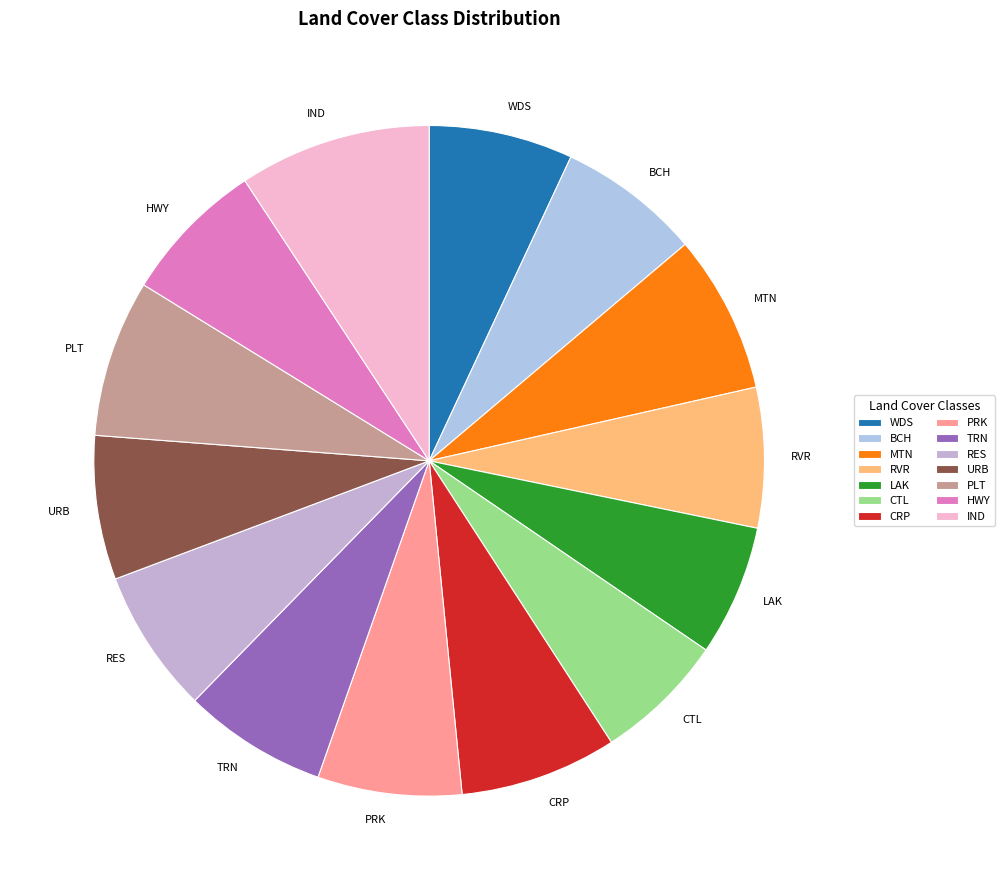

Combined, do BCH and LAK account for over 50%?

No